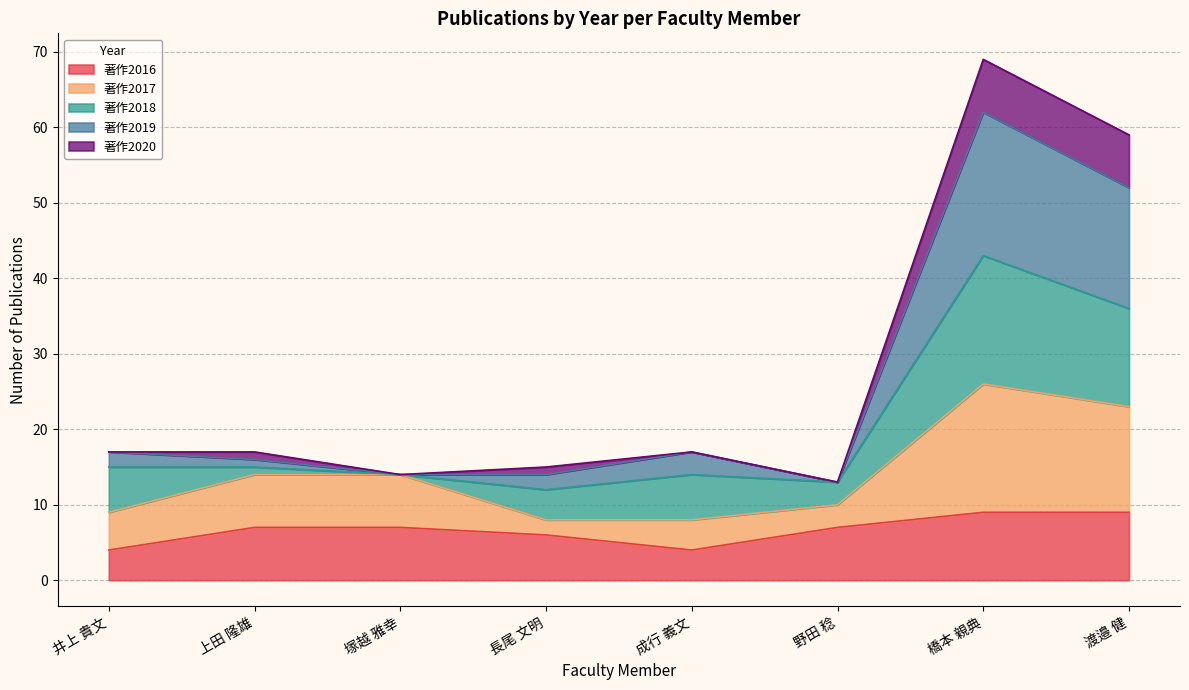

What position from the left is 渡邉 健?

8